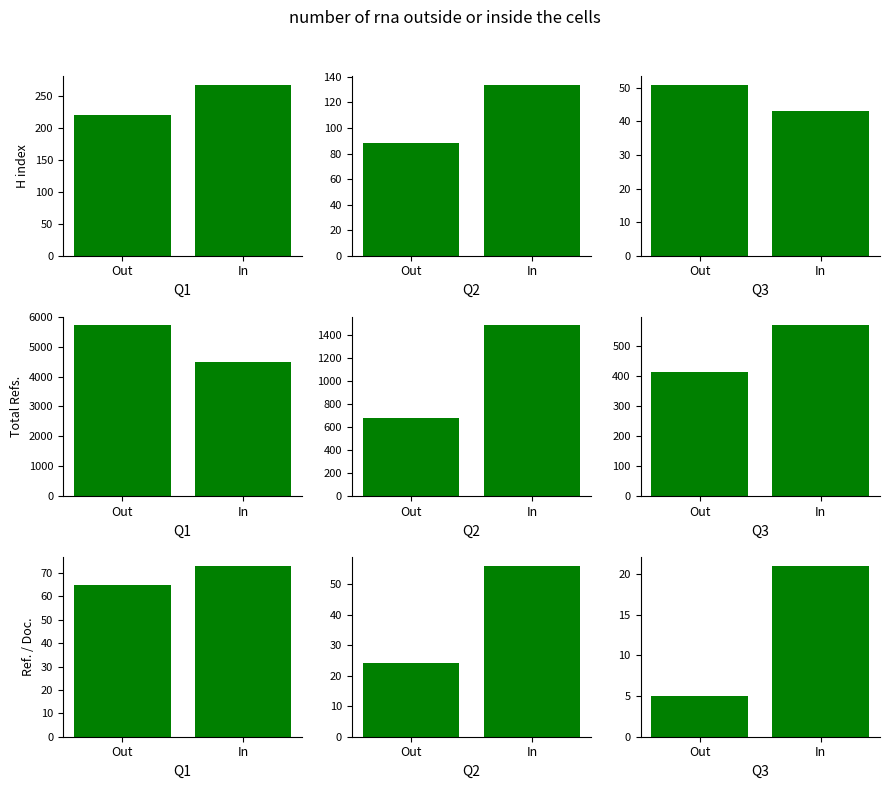

The Ref. / Doc. series shows 34 at In. True or false?

False